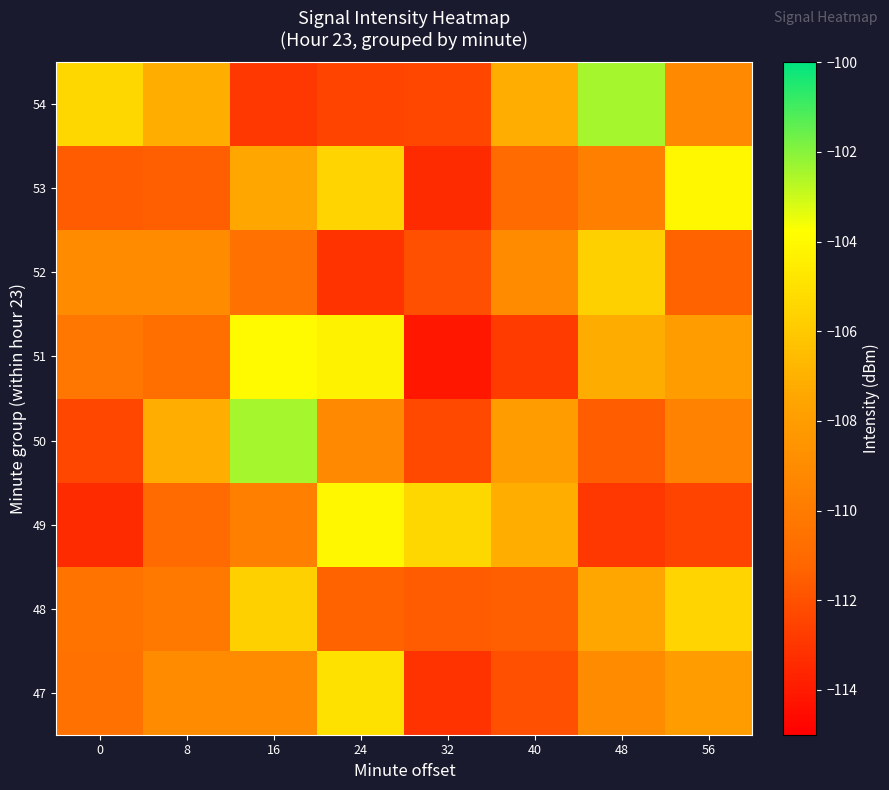

How many series are shown in this chart?

8